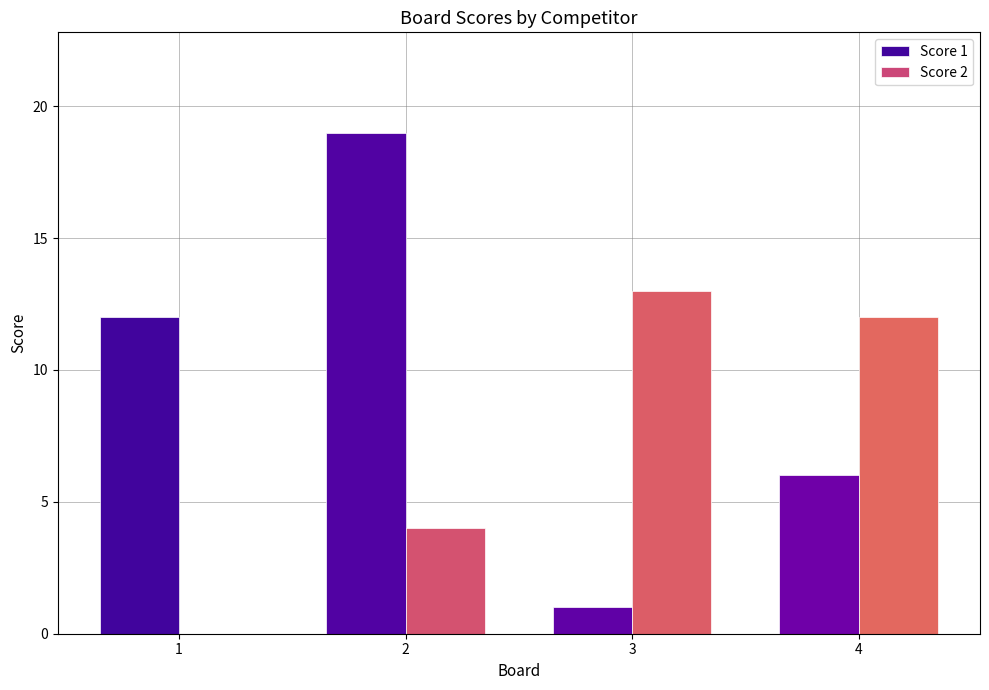

The value of Score 2 at 4 is 12. True or false?

True